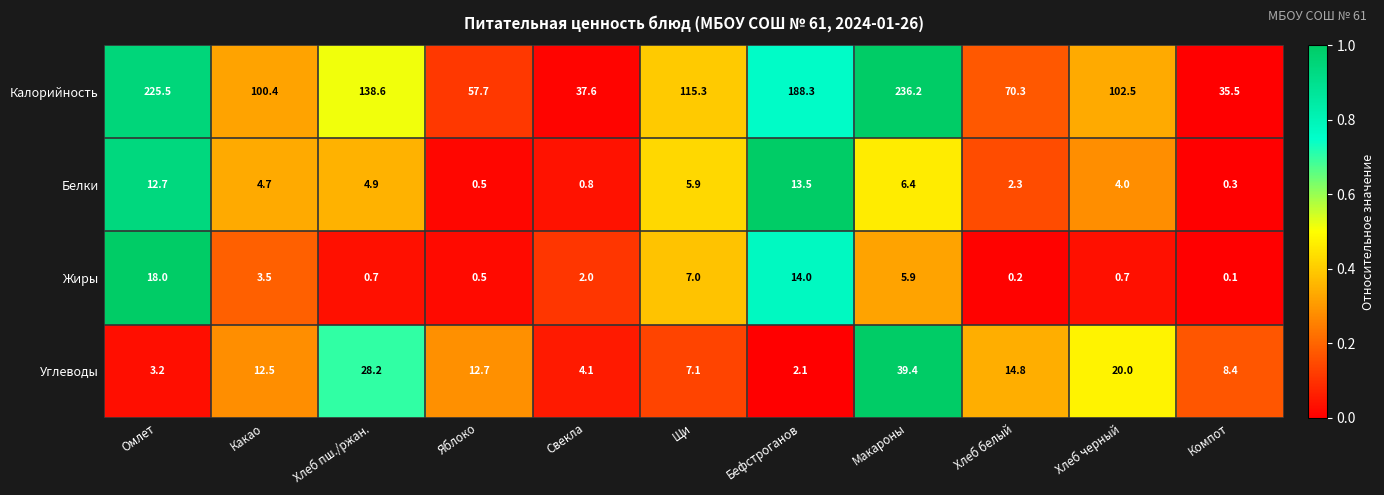

What is the total value across all series at Свекла?

44.5